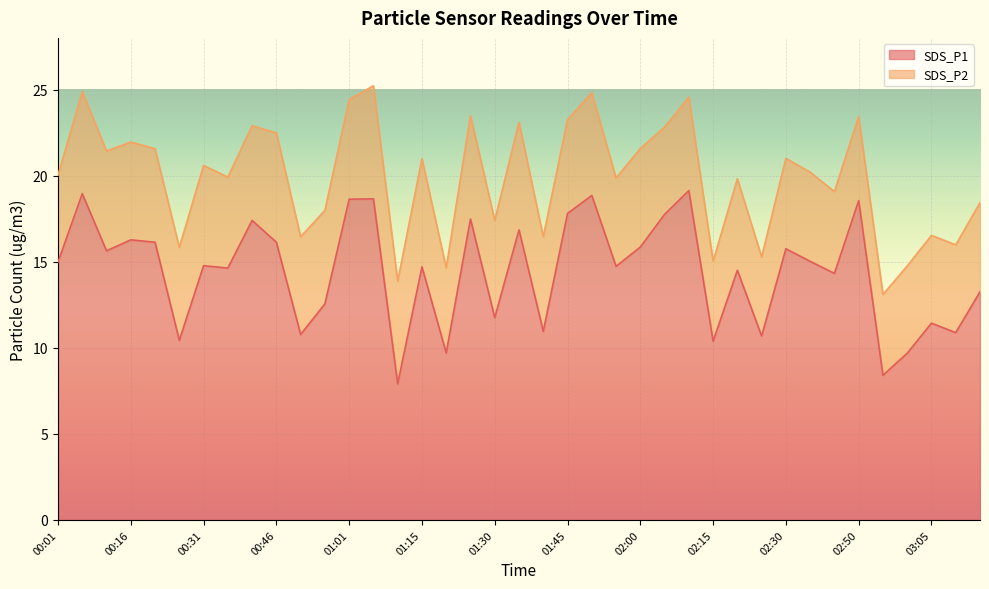

What is the difference between the second highest and minimum values?

11.0